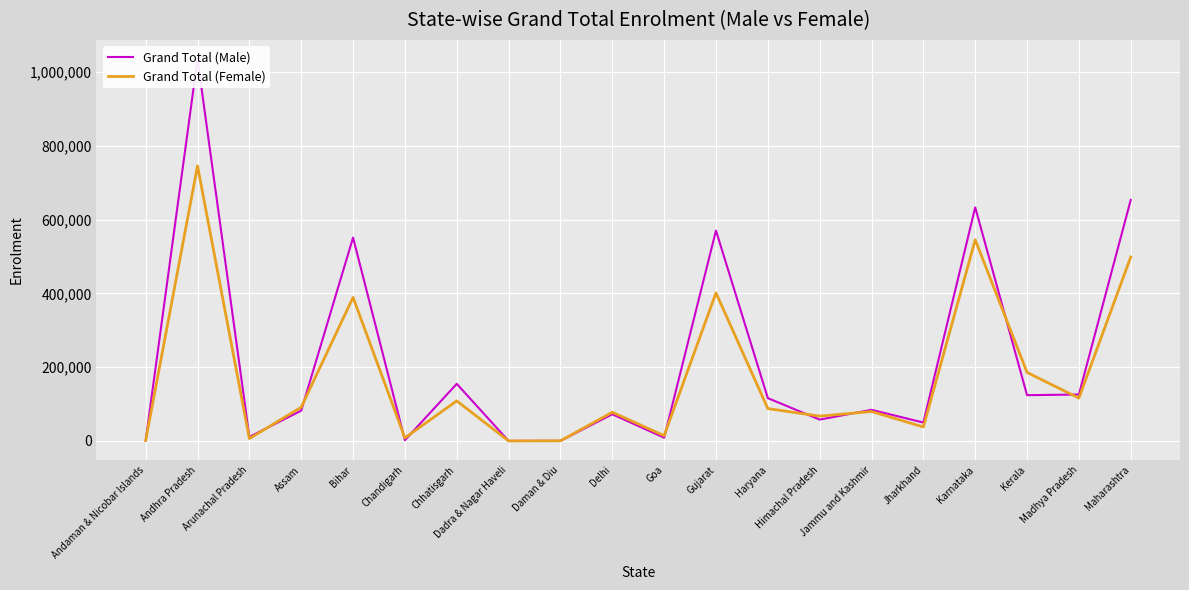

Which series ends up on top after the final intersection of Grand Total (Male) and Grand Total (Female)?

Grand Total (Male)